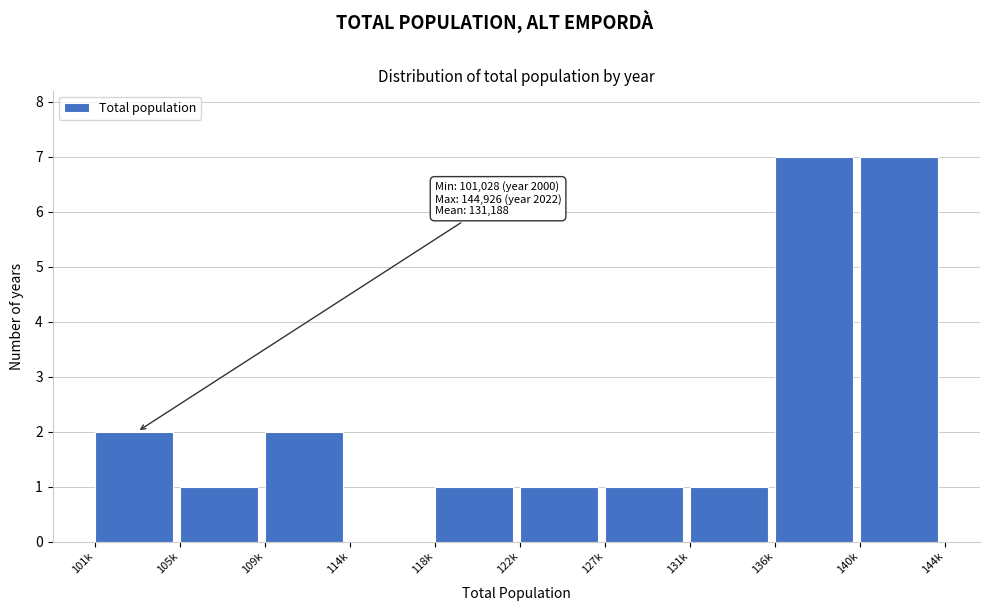

Reading left to right, extract all data points from this chart.

101k=2	105k=1	109k=2	114k=0	118k=1	122k=1	127k=1	131k=1	136k=7	140k=7